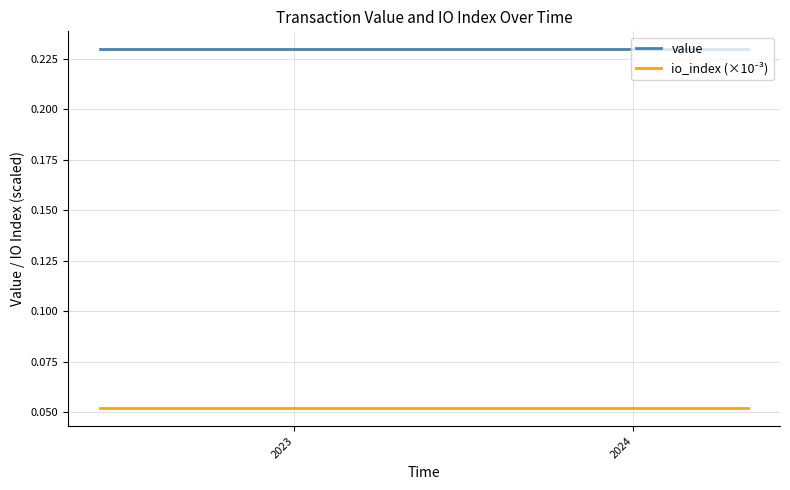

Which series has the largest total across all categories?

value